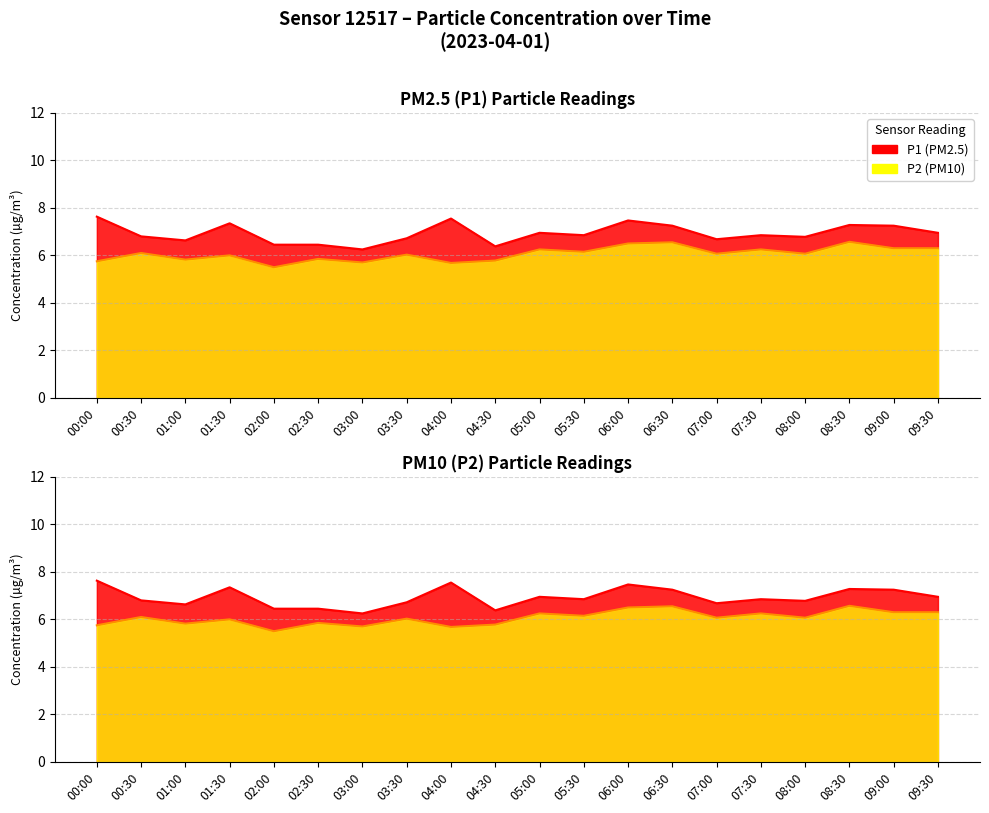

True or false: P1 has more than 1 points higher than both neighbors.

True